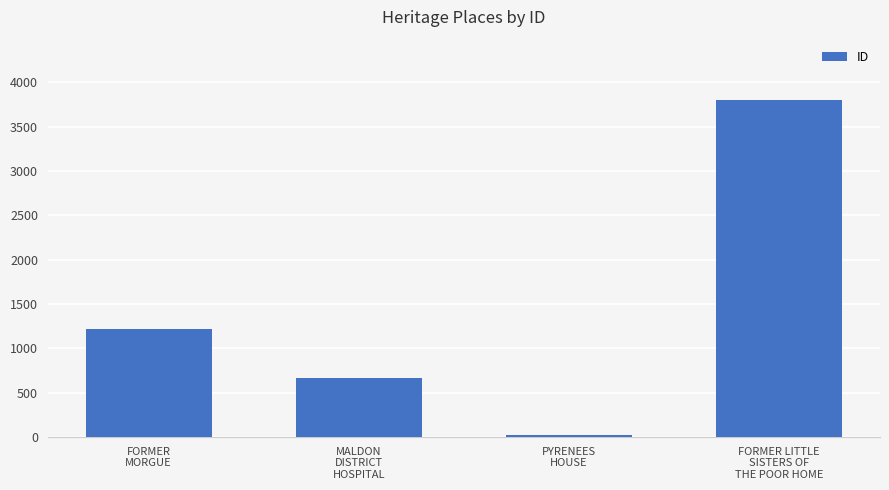

How many data points does each series have?

4